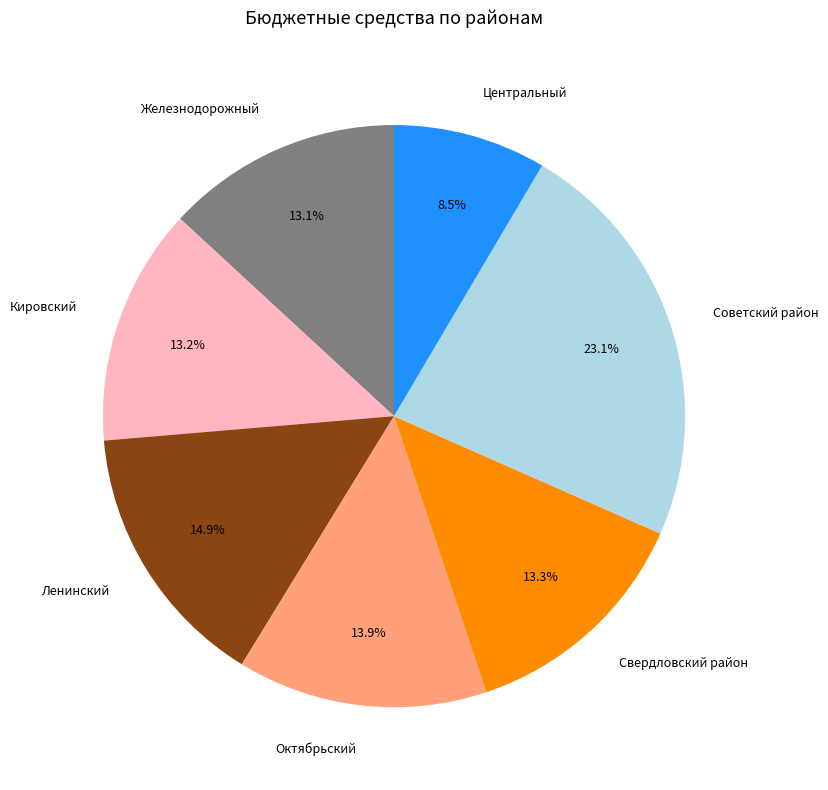

How many slices are in this pie chart?

7